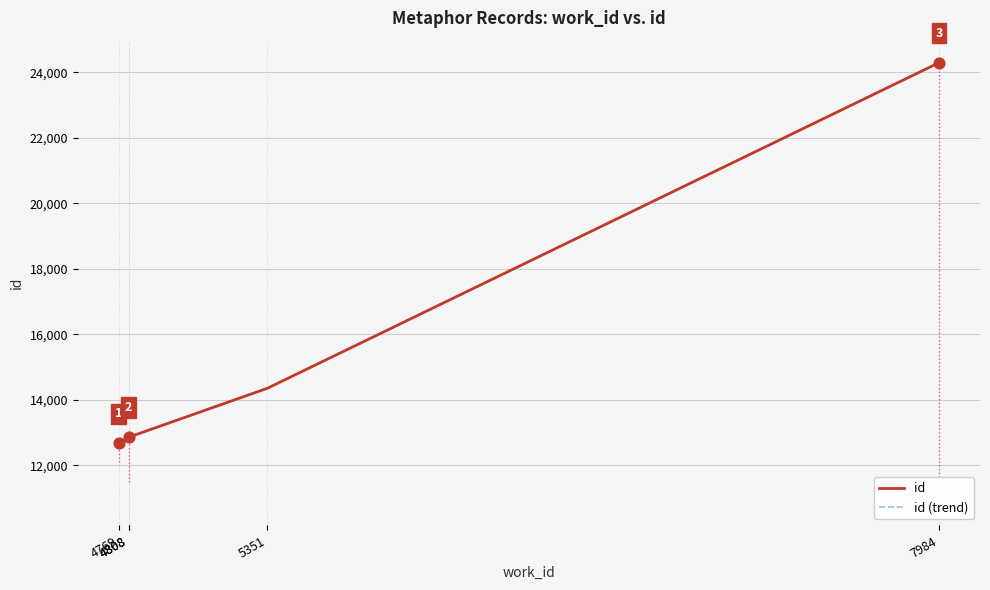

What are all the series names shown in the legend?

id, id (trend)